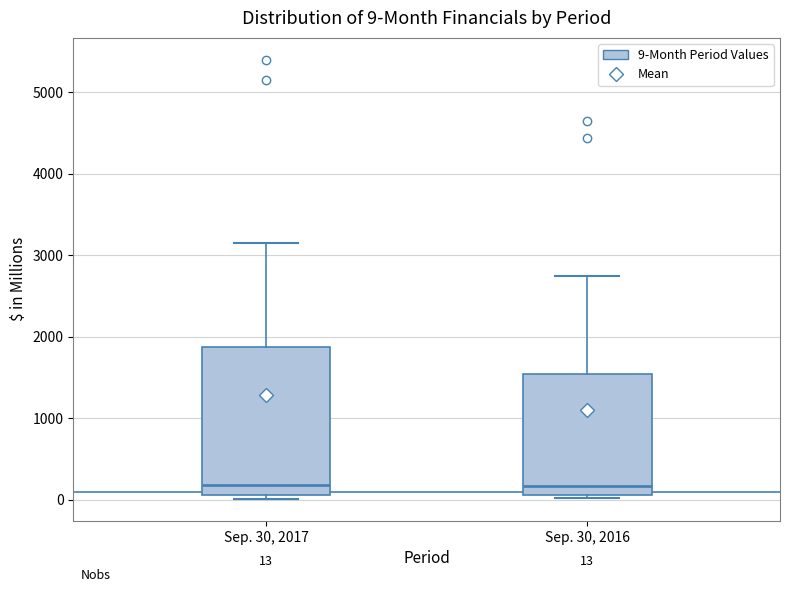

Comparing the boxes themselves (not the whiskers), which one is the tallest?

Sep. 30, 2017